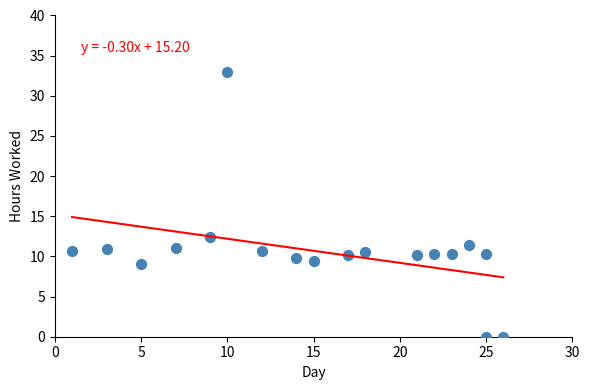

What Y value in the scatter plot is closest to 16?

12.5